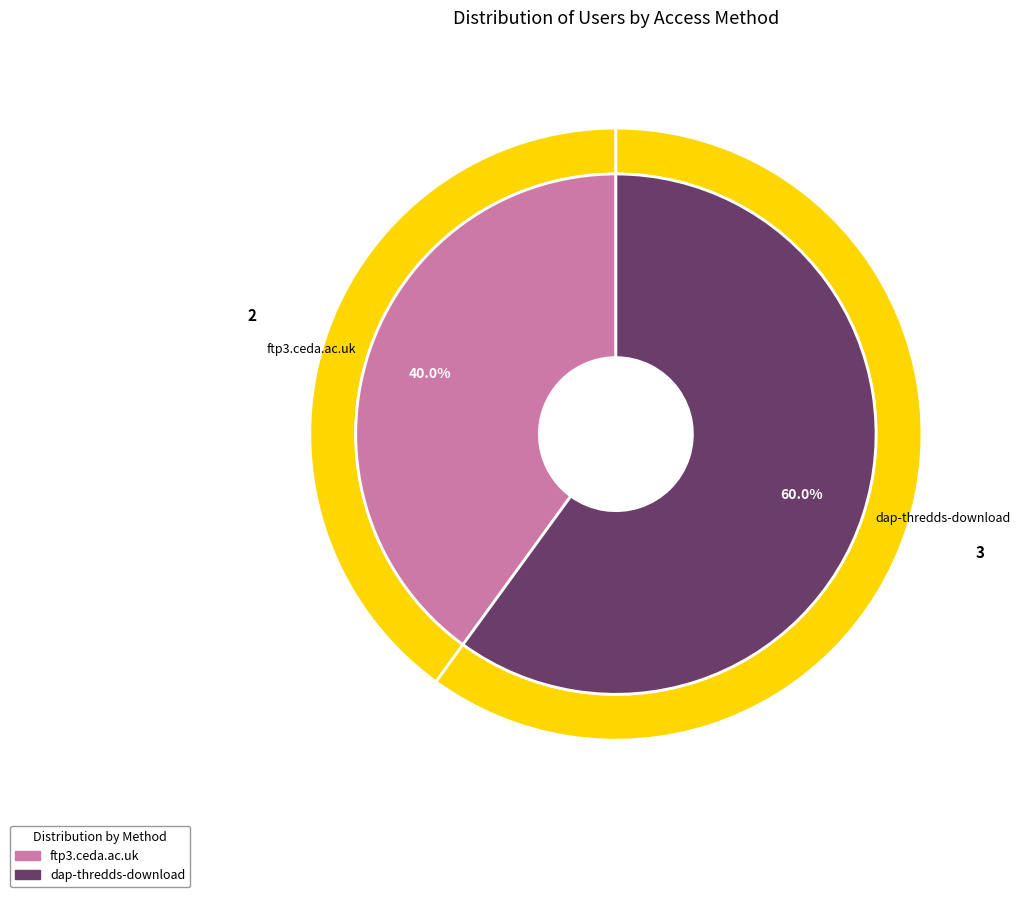

Count the number of slices in the pie.

2